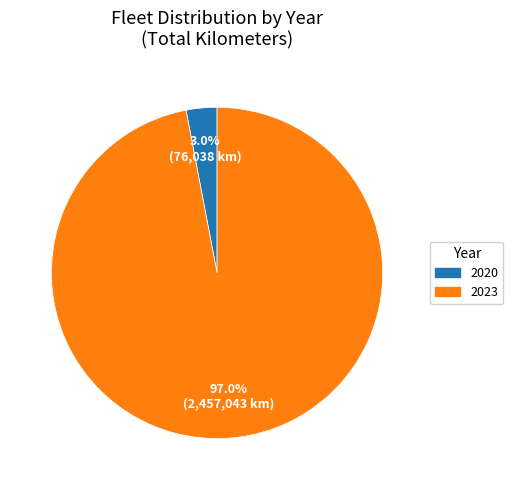

What is the largest slice in the pie chart?

2023